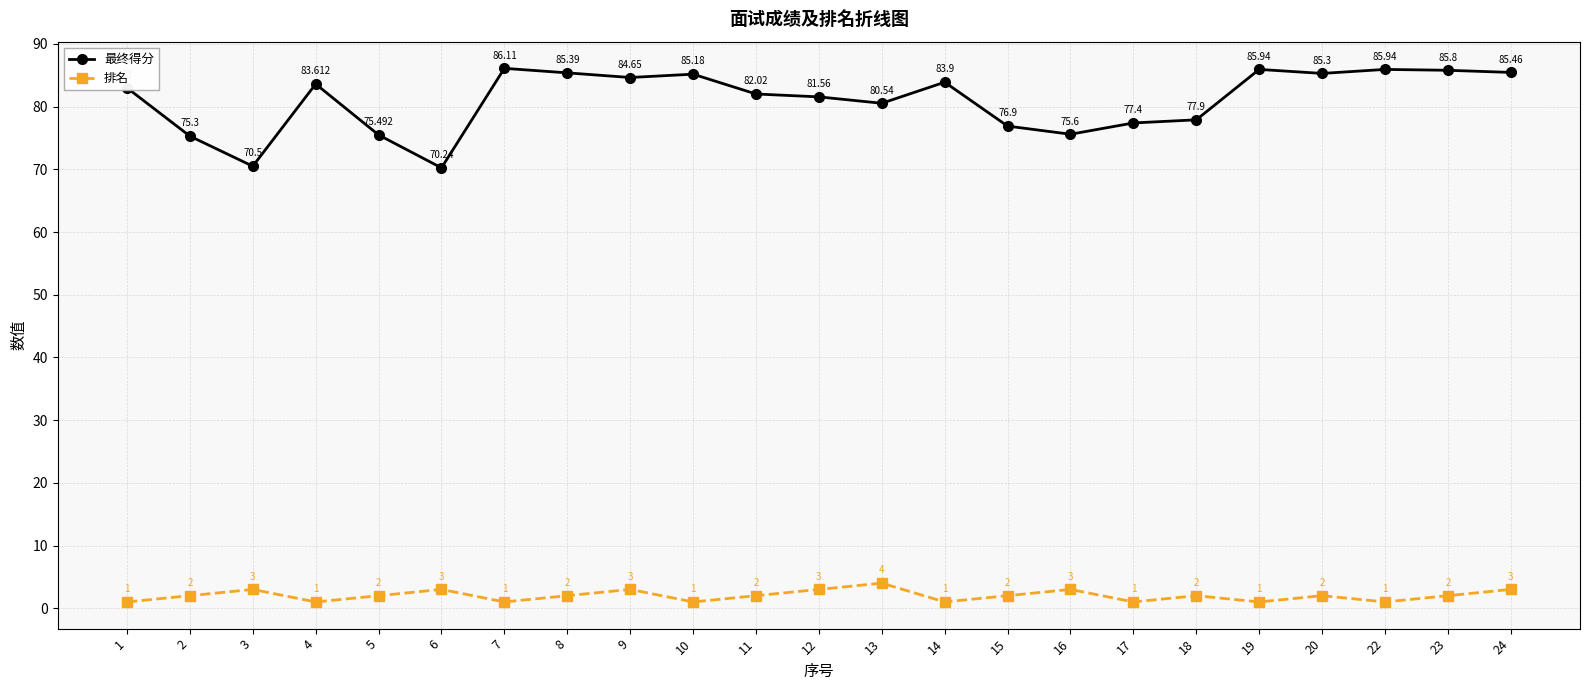

Reading right to left, what are all the values shown in this chart?

最终得分: 24=85.5	23=85.8	22=85.9	20=85.3	19=85.9	18=77.9	17=77.4	16=75.6	15=76.9	14=83.9	13=80.5	12=81.6	11=82.0	10=85.2	9=84.7	8=85.4	7=86.1	6=70.2	5=75.5	4=83.6	3=70.5	2=75.3	1=83.0
排名: 24=3.0	23=2.0	22=1.0	20=2.0	19=1.0	18=2.0	17=1.0	16=3.0	15=2.0	14=1.0	13=4.0	12=3.0	11=2.0	10=1.0	9=3.0	8=2.0	7=1.0	6=3.0	5=2.0	4=1.0	3=3.0	2=2.0	1=1.0